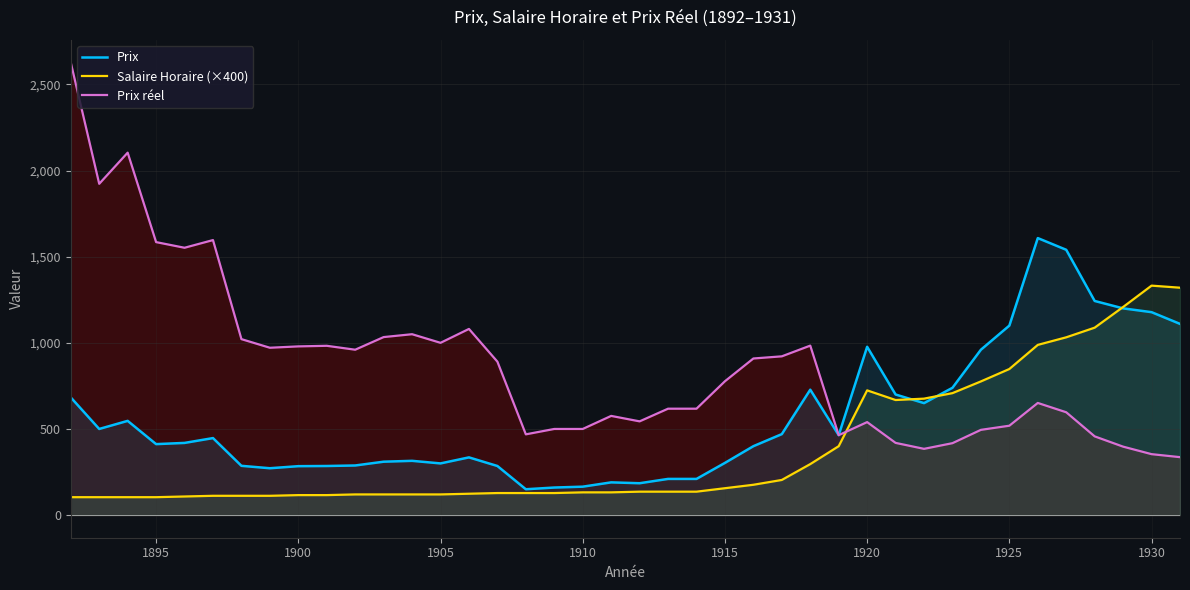

Which series has the largest range (max minus min)?

Prix réel